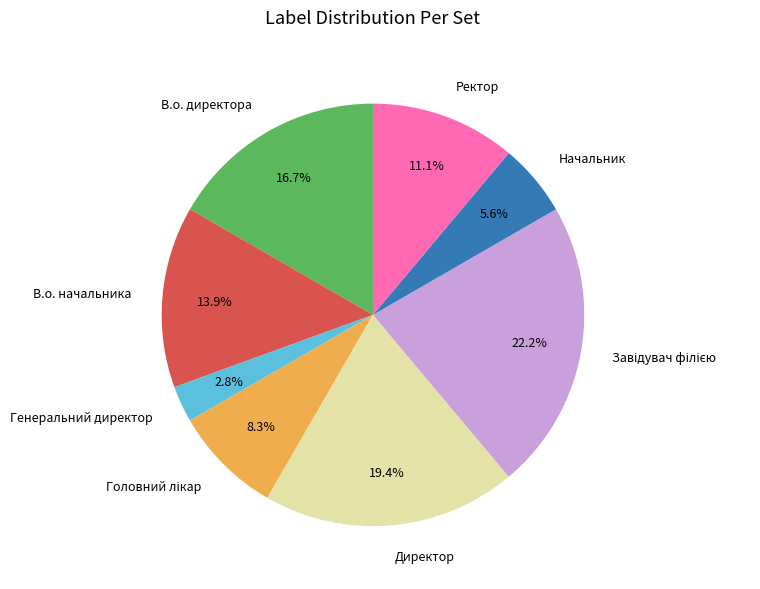

Does В.о. начальника account for over 50% of the chart?

No